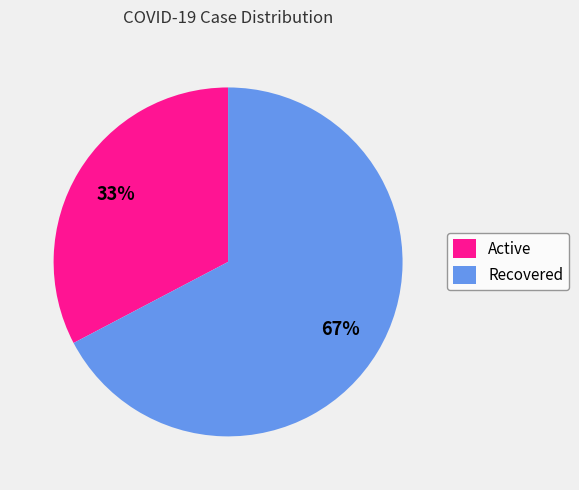

Combined, do Active and Recovered account for over 50%?

Yes